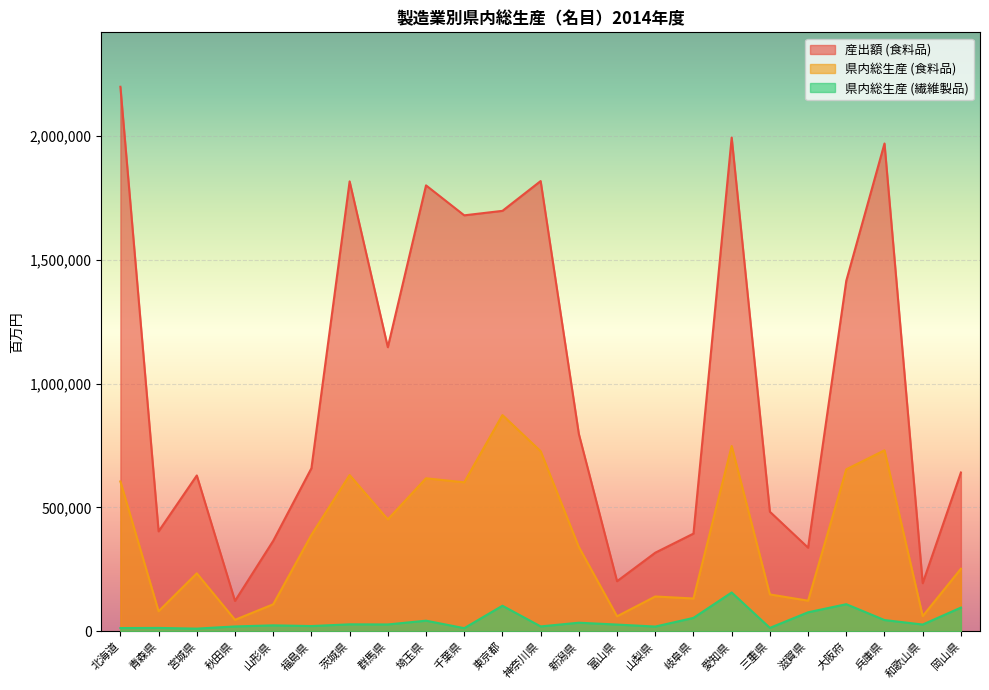

Reading left to right, what are all the values shown in this chart?

産出額 (食料品): 北海道=2197502	青森県=403337	宮城県=628897	秋田県=122584	山形県=365084	福島県=657970	茨城県=1815781	群馬県=1146459	埼玉県=1799604	千葉県=1678731	東京都=1696813	神奈川県=1817063	新潟県=796233	富山県=202182	山梨県=317215	岐阜県=394314	愛知県=1992624	三重県=482554	滋賀県=337488	大阪府=1414758	兵庫県=1968680	和歌山県=194068	岡山県=640804
県内総生産 (食料品): 北海道=604783	青森県=80987	宮城県=233990	秋田県=46326	山形県=109018	福島県=389178	茨城県=630586	群馬県=451696	埼玉県=617563	千葉県=601246	東京都=872678	神奈川県=726857	新潟県=340212	富山県=60482	山梨県=140475	岐阜県=132423	愛知県=747890	三重県=148770	滋賀県=123496	大阪府=653734	兵庫県=730426	和歌山県=61239	岡山県=252408
県内総生産 (繊維製品): 北海道=13068	青森県=13614	宮城県=10801	秋田県=19615	山形県=24004	福島県=21144	茨城県=28168	群馬県=27628	埼玉県=42855	千葉県=12627	東京都=103154	神奈川県=19705	新潟県=34680	富山県=27150	山梨県=19158	岐阜県=54088	愛知県=156677	三重県=13764	滋賀県=76750	大阪府=109363	兵庫県=45383	和歌山県=27317	岡山県=95684